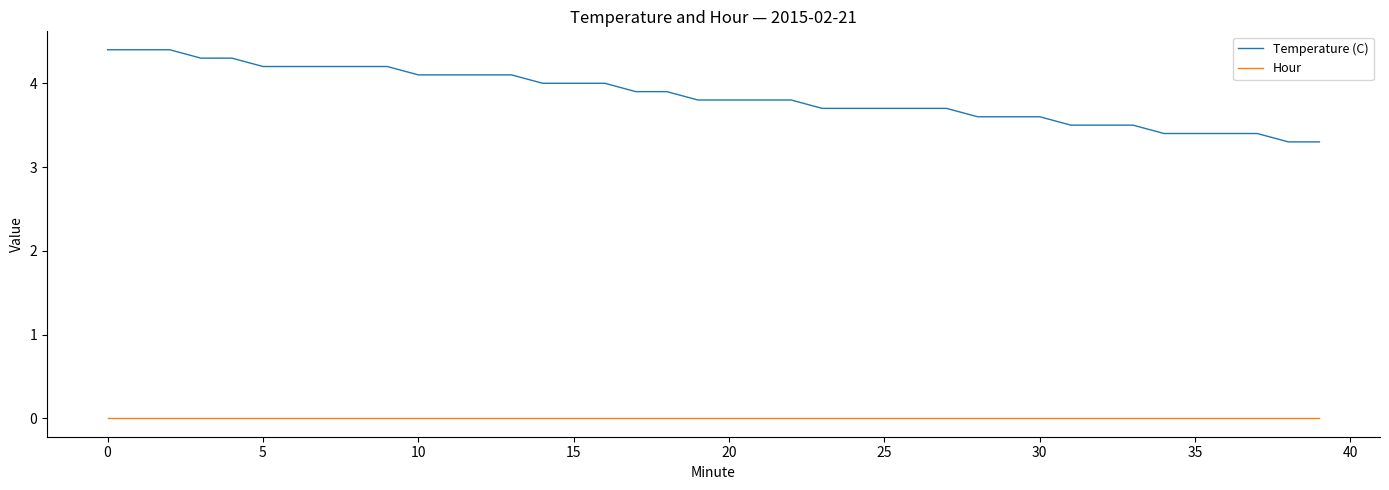

What is the greatest value displayed?

4.4